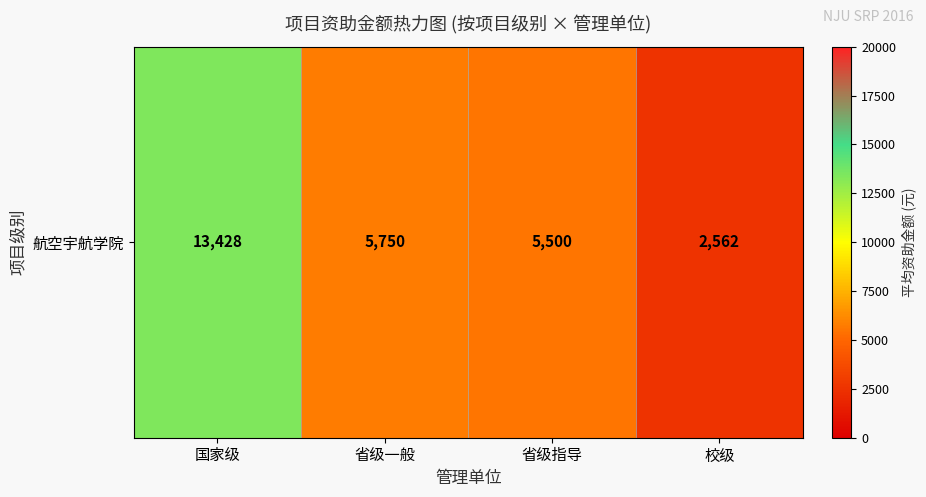

Reading right to left, what are all the values shown in this chart?

校级=2562.5	省级指导=5500.0	省级一般=5750.0	国家级=13428.6